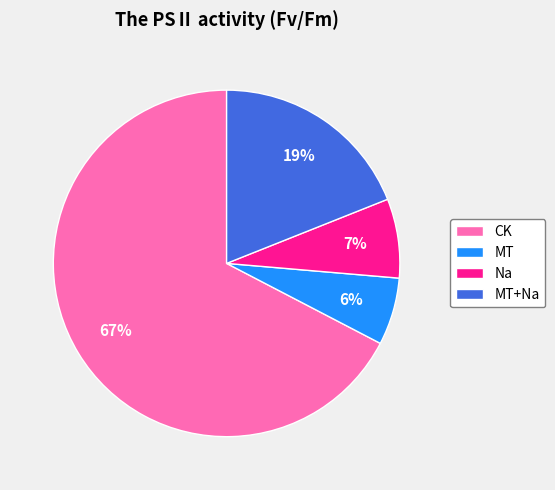

Does any single category account for the majority?

Yes